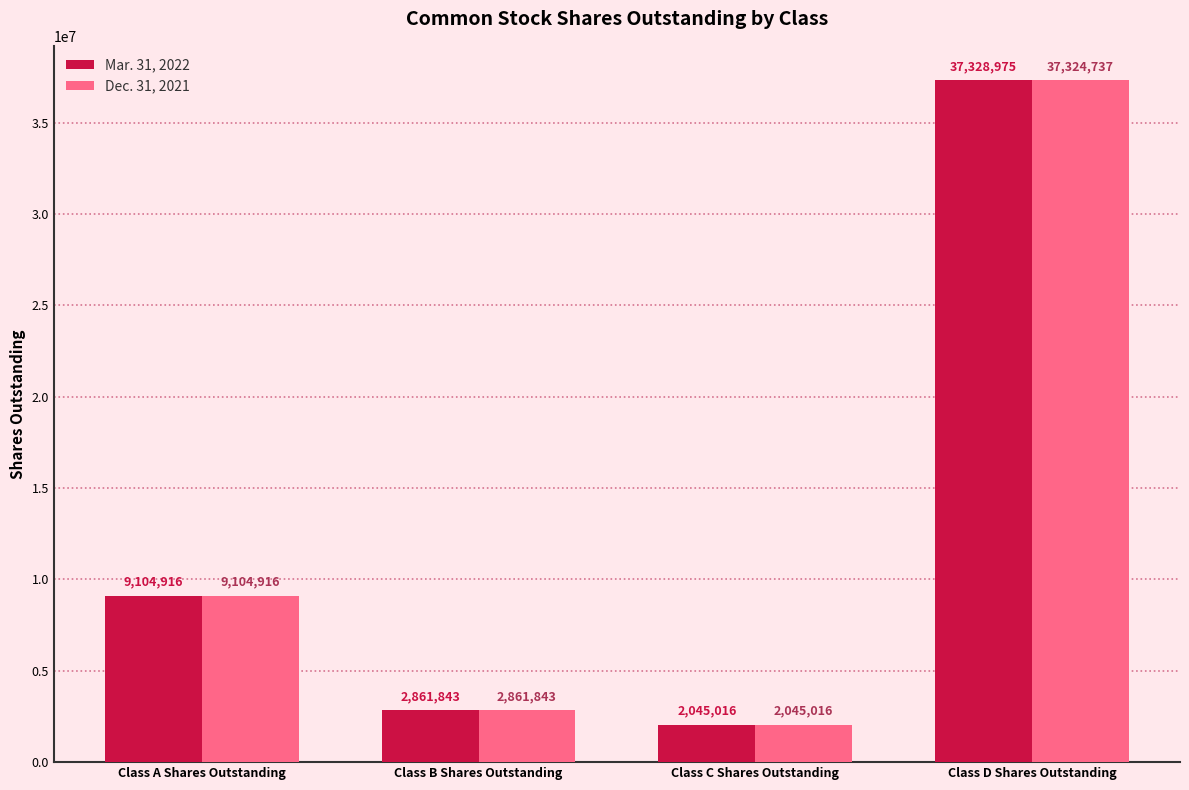

How many values in the Dec. 31, 2021 series are below 9104916?

2